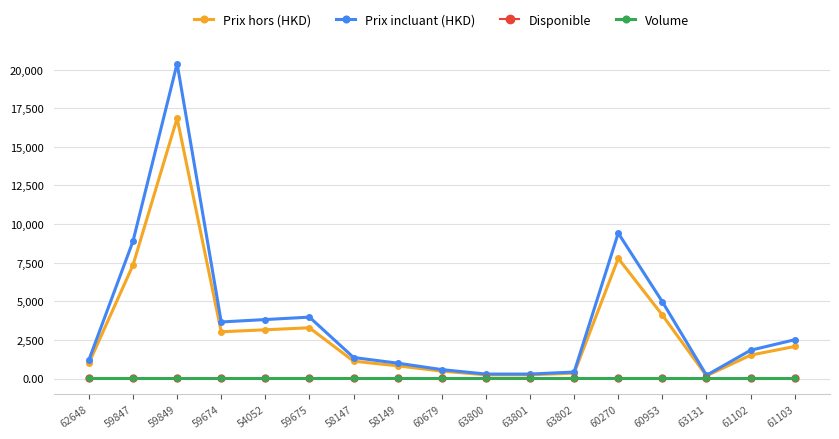

Where is the first local maximum for Prix hors (HKD)?

59849